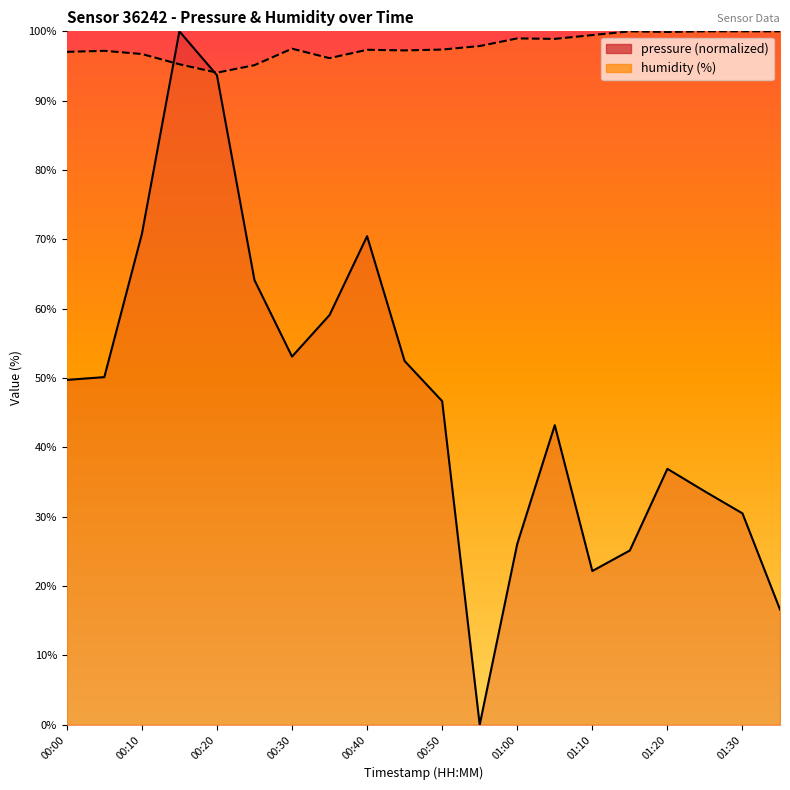

List the labels in order of humidity value, largest first.

01:15, 01:25, 01:30, 01:35, 01:20, 01:10, 01:00, 01:05, 00:55, 00:30, 00:50, 00:40, 00:45, 00:05, 00:00, 00:10, 00:35, 00:15, 00:25, 00:20